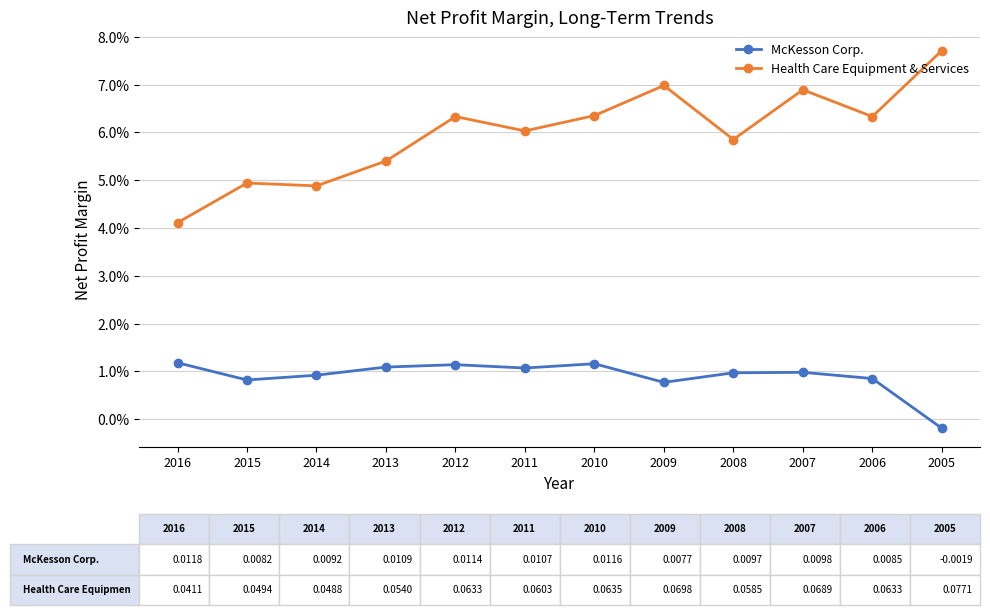

True or false: McKesson Corp. and Health Care Equipment & Services cross at least once.

False